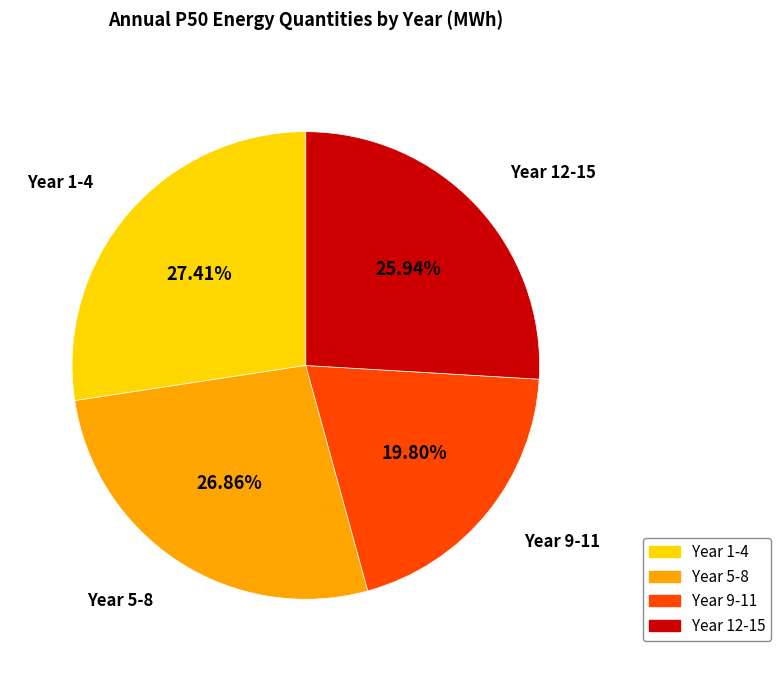

Does any single category account for the majority?

No